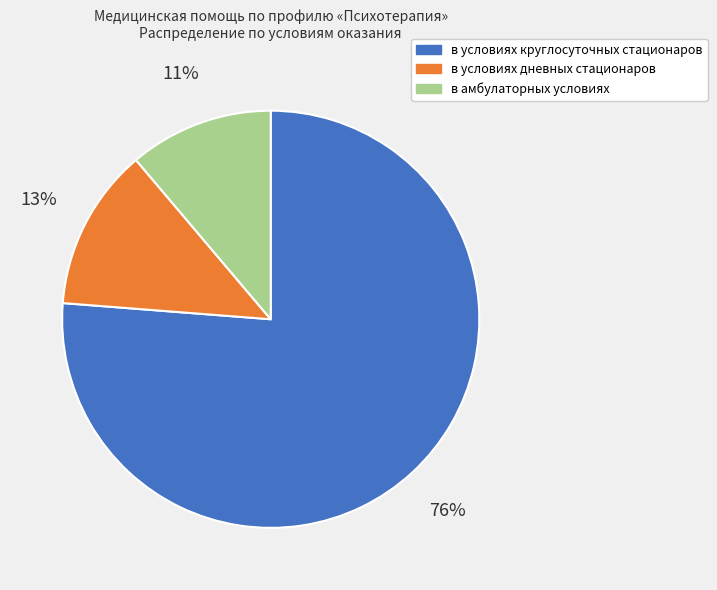

To the nearest percent, what percentage of the pie is в условиях круглосуточных стационаров?

76%